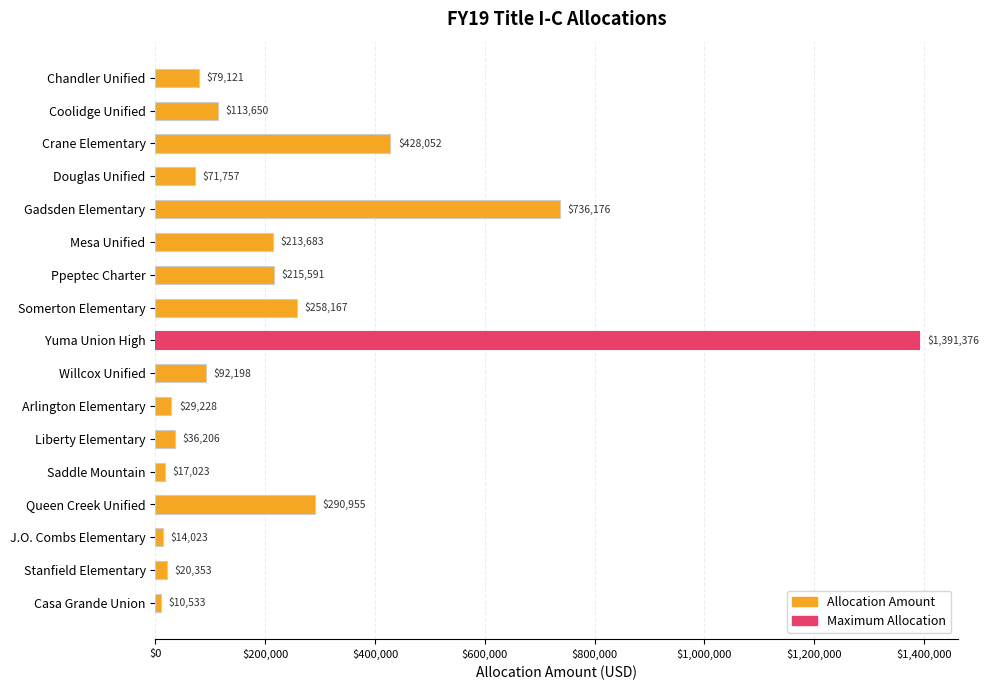

At which label is the value closest to 700954?

Gadsden Elementary